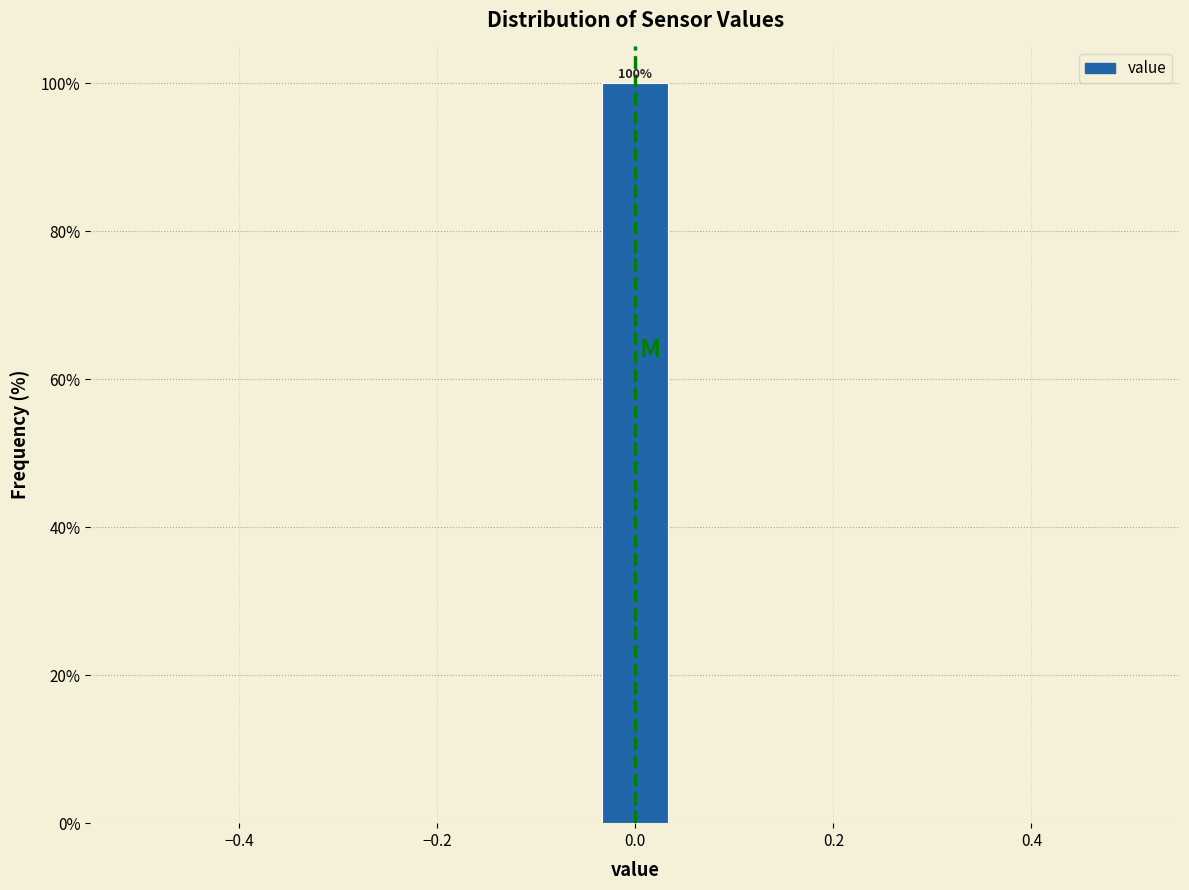

Read against the x-axis, roughly where is the centre of the tallest bar?

0.00